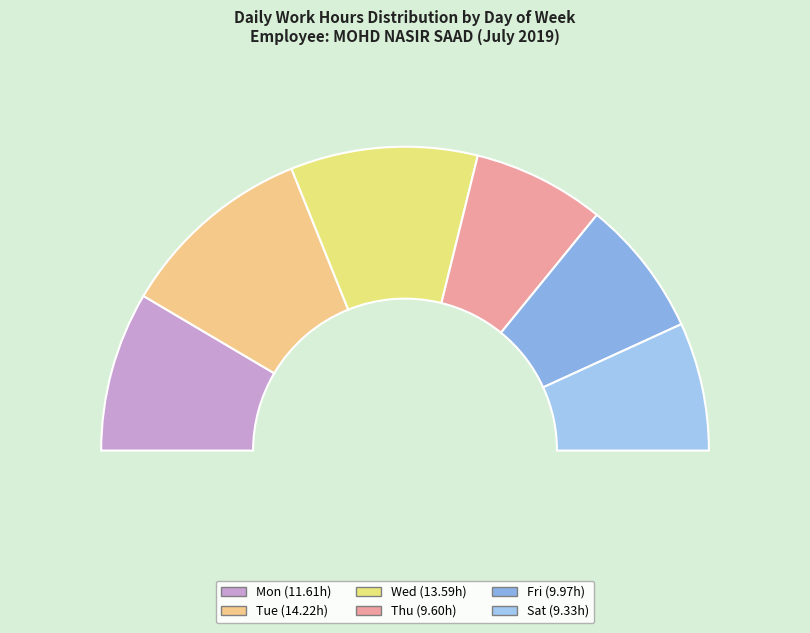

Rank the categories by value from lowest to highest.

Sat, Thu, Fri, Mon, Wed, Tue